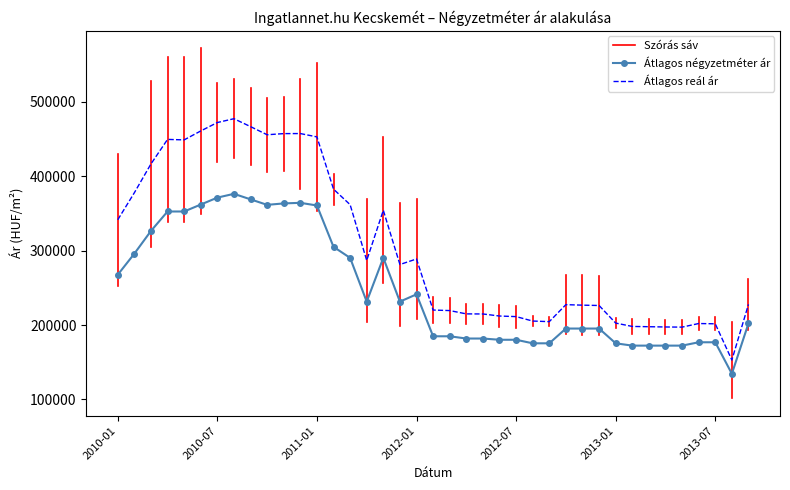

What is the total value across all series at 2012-12?

421586